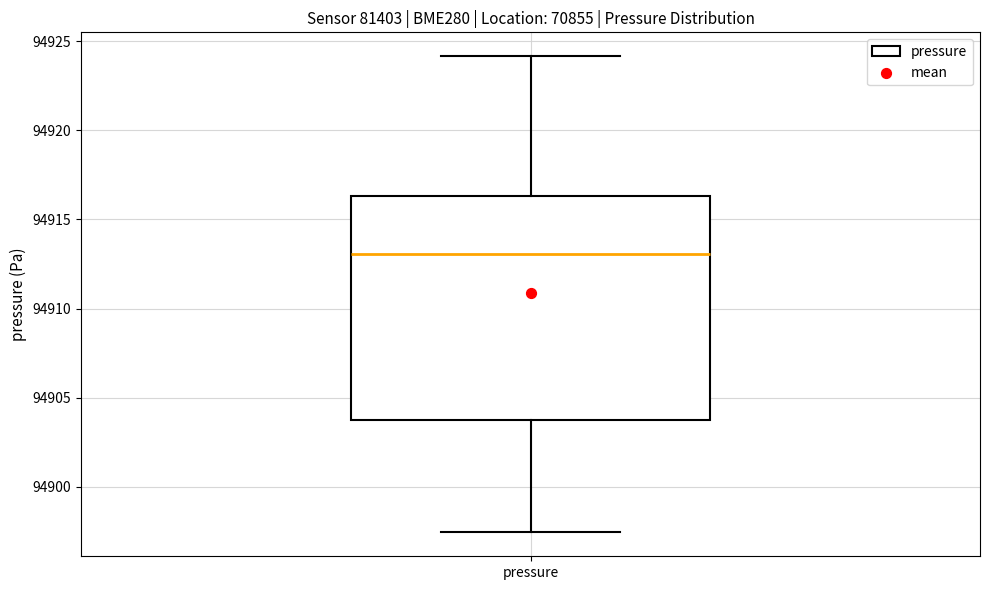

Where does the upper whisker of the box for pressure end on the y-axis? The values are not printed on the chart, so give them approximately, as read against the axis.

94924.0